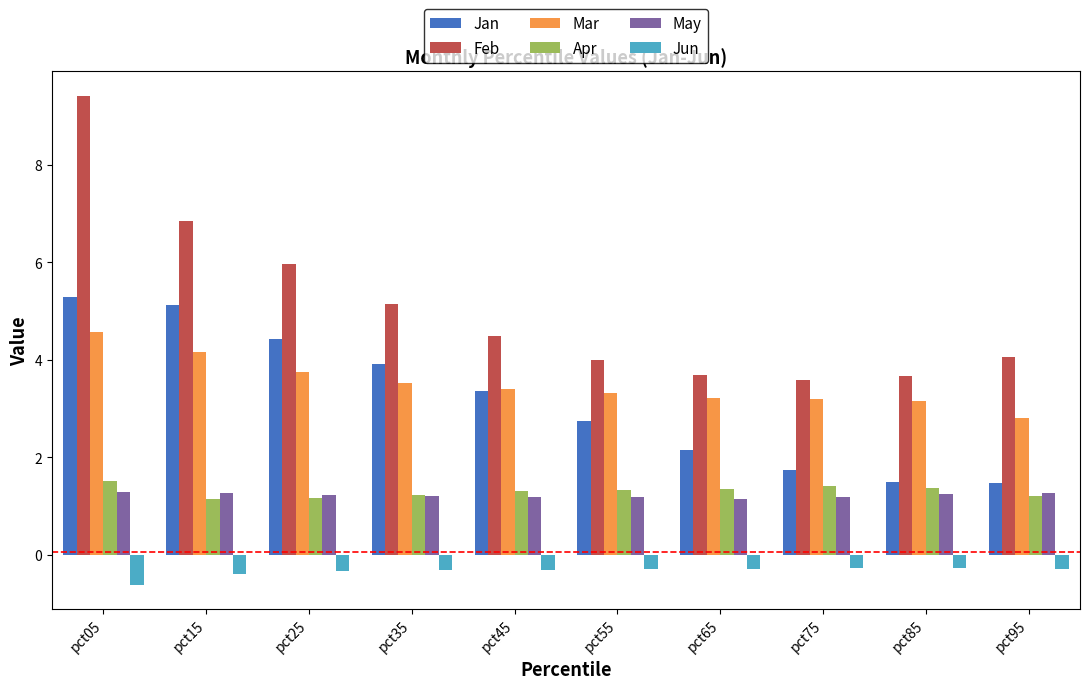

Between pct05 and pct45, which series saw the biggest shift?

Feb